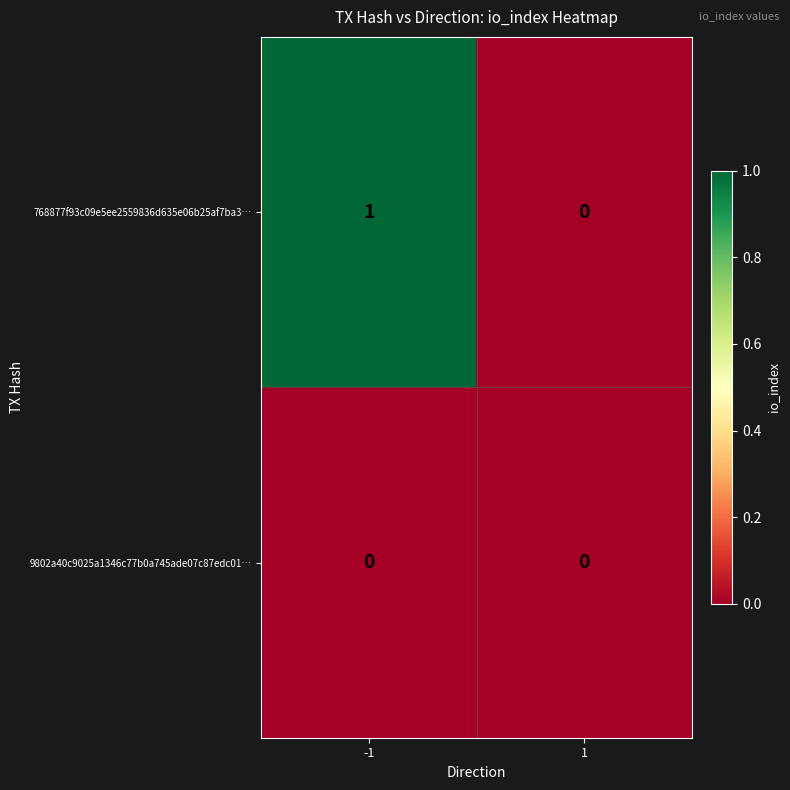

At which category is the sum across all series the highest?

-1